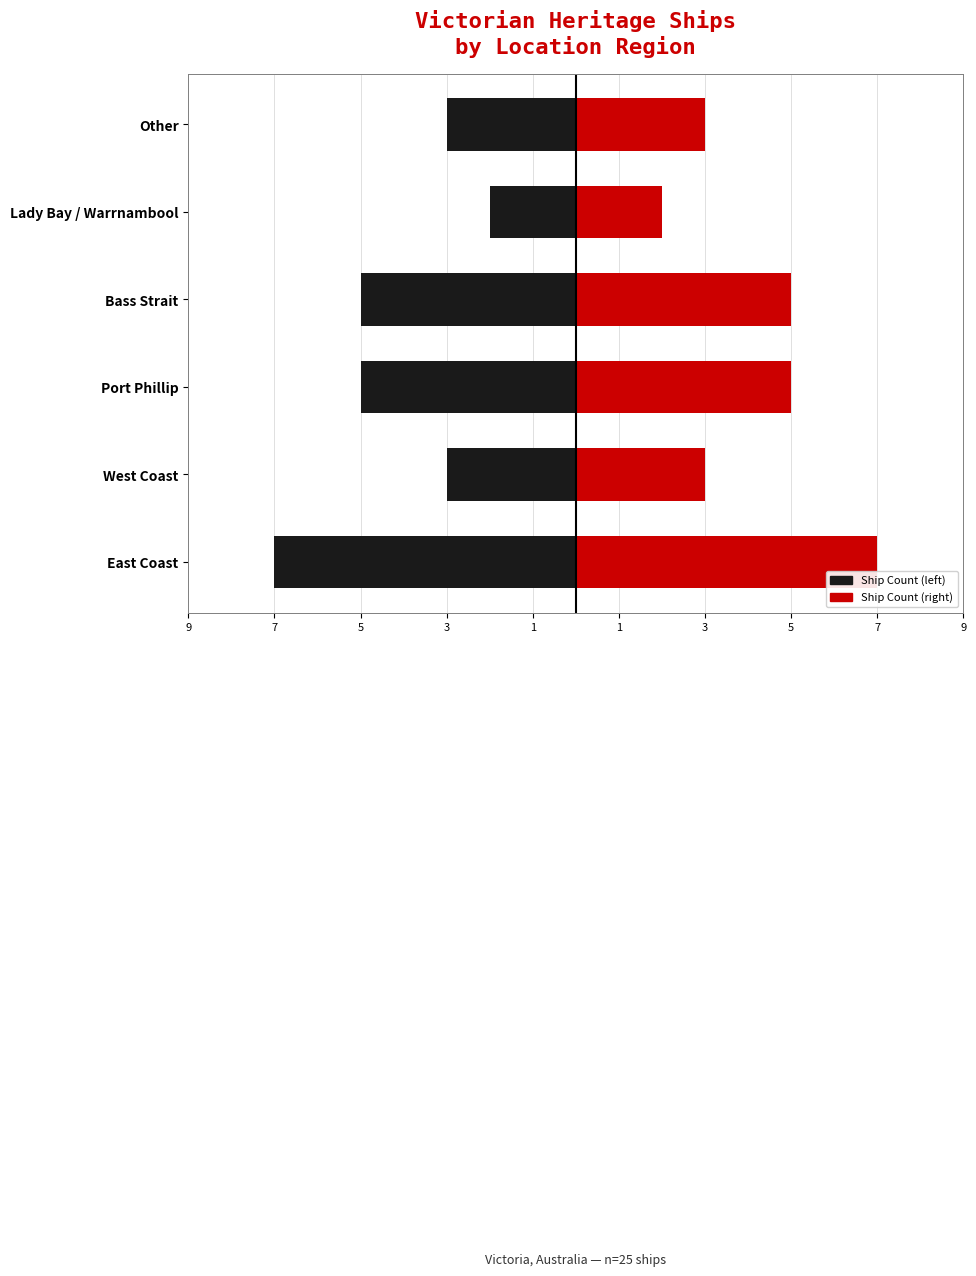

Between 7 and 5, which series saw the biggest shift?

Count (left)